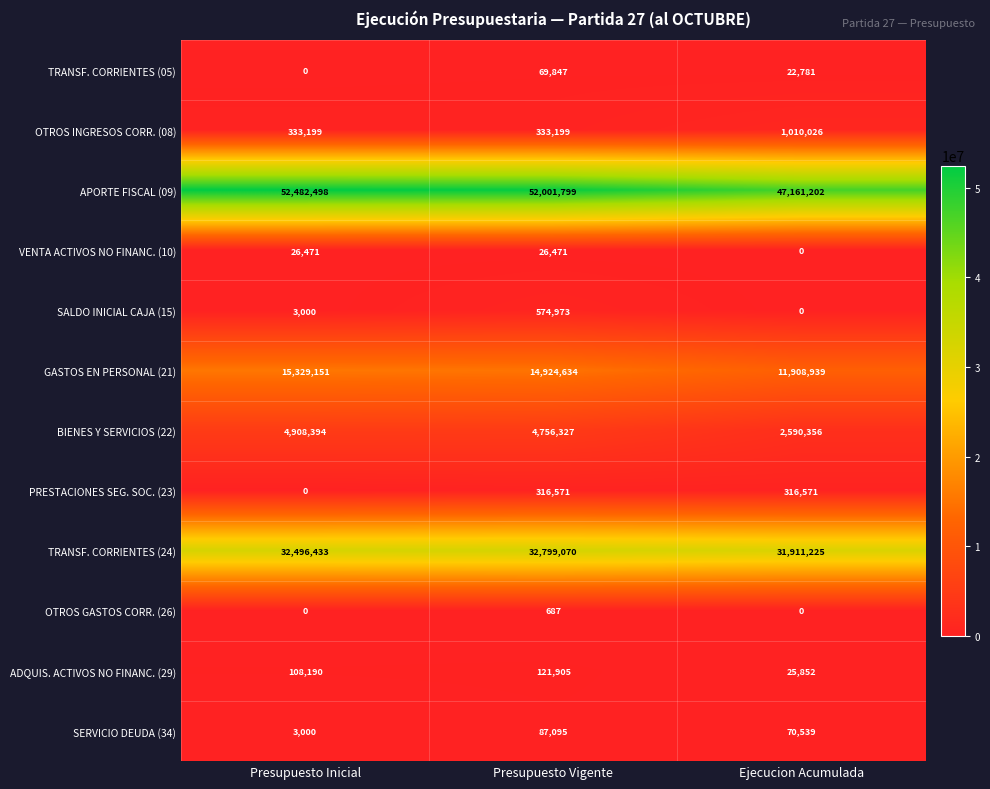

Which series has the largest range (max minus min)?

APORTE FISCAL (09)